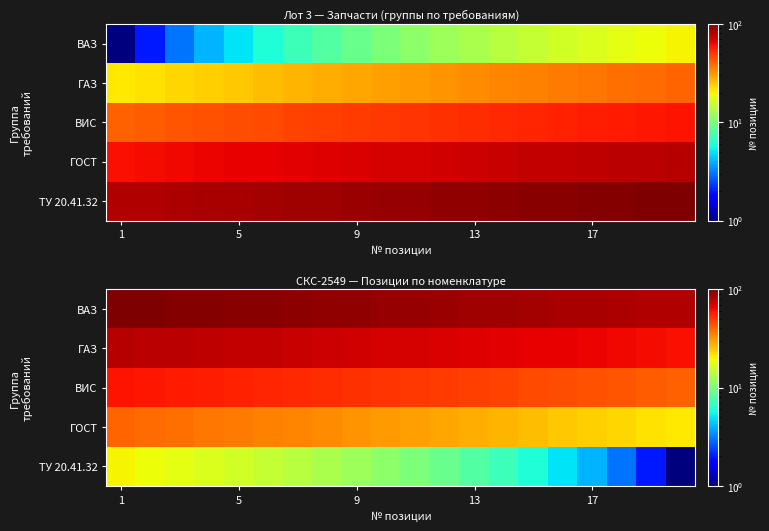

What is the maximum value shown in the chart?

100